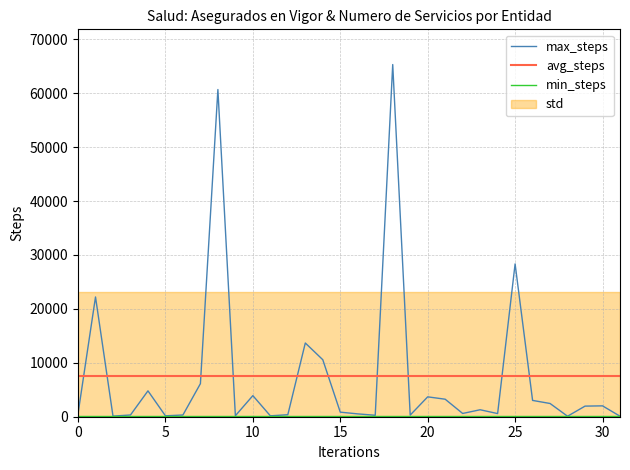

What is the label of the 16th point from the left?

15